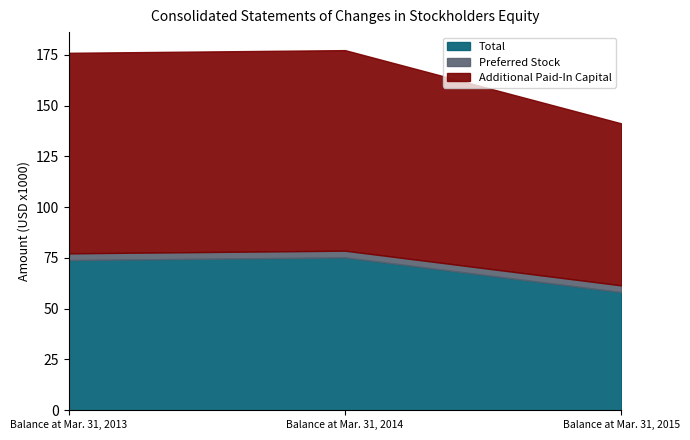

At how many categories does at least one series exceed 57134?

3